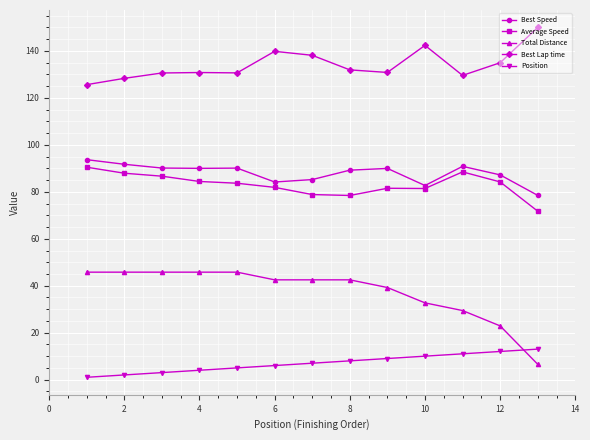

What is the greatest value displayed?

150.0